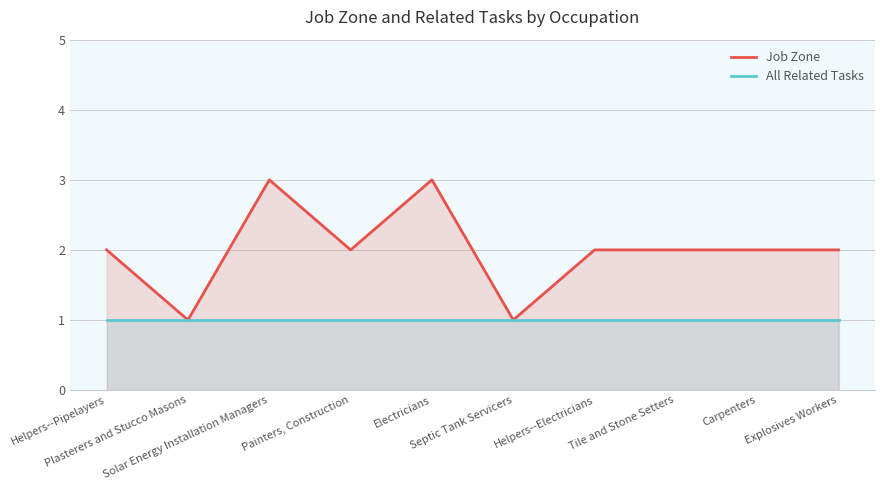

Rank the series by their maximum value, from lowest to highest.

All Related Tasks, Job Zone